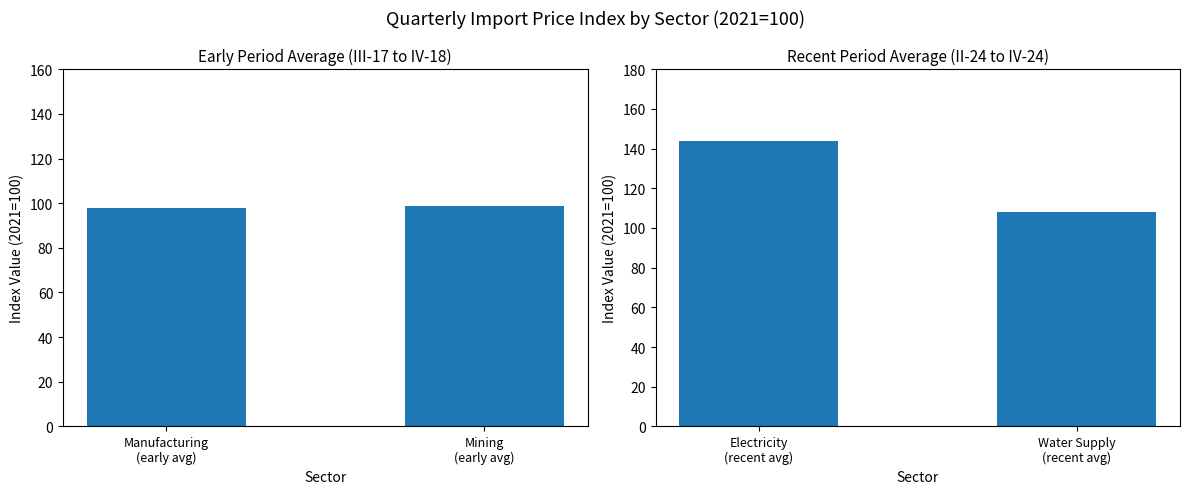

How many categories are shown in the chart?

2